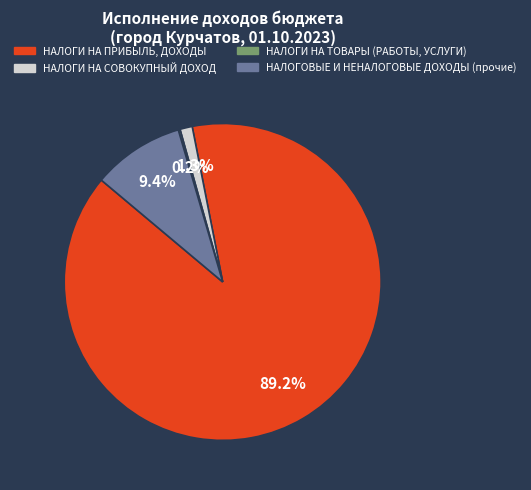

Do НАЛОГИ НА СОВОКУПНЫЙ ДОХОД and НАЛОГОВЫЕ И НЕНАЛОГОВЫЕ ДОХОДЫ (прочие) together represent more than half of the pie?

No